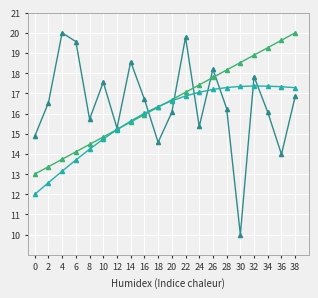

What is the total value across all series at 0?

39.9